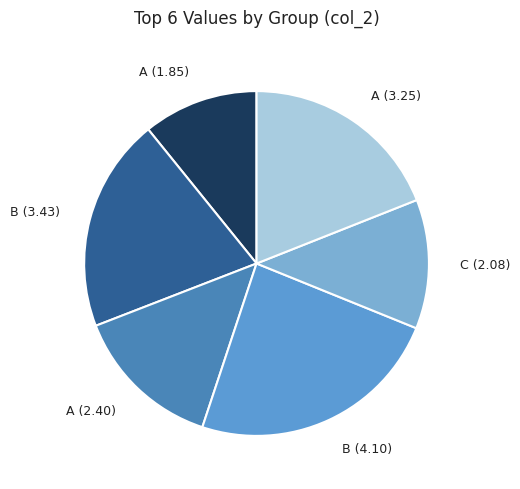

Count the number of slices in the pie.

6